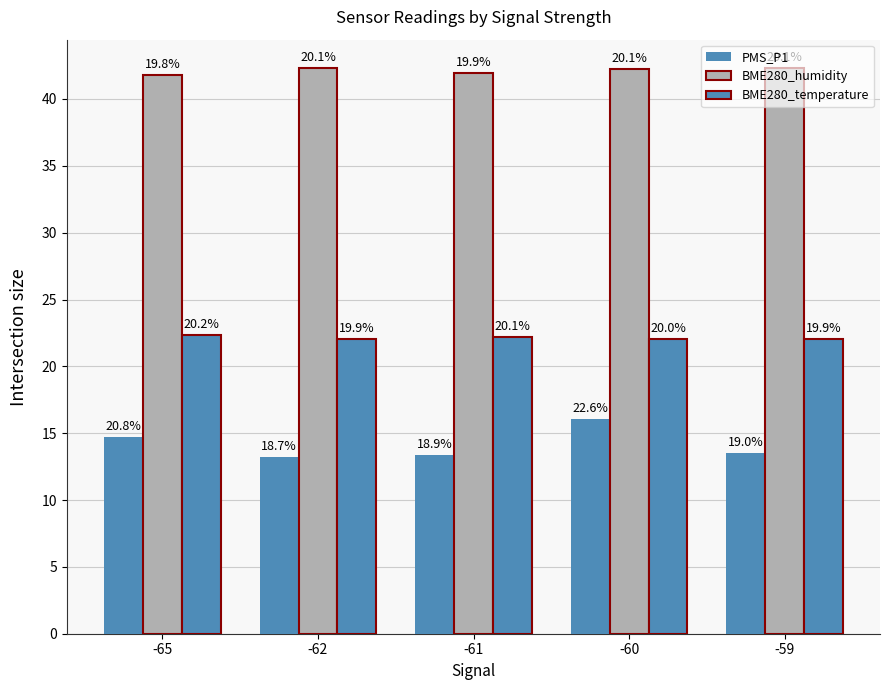

Are the bars grouped side by side (vs. stacked)?

Yes